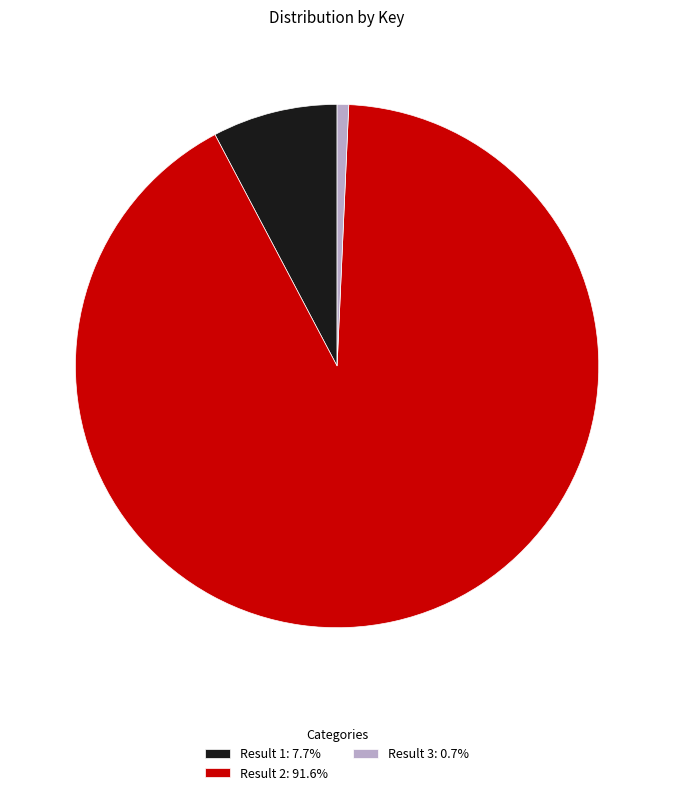

How many segments does this pie chart have?

3